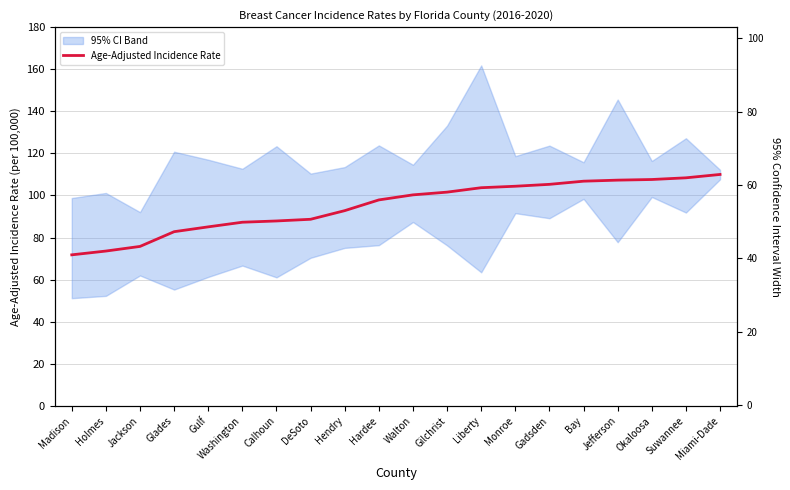

What value does the Age-Adjusted Incidence Rate series have at Jackson?

75.8